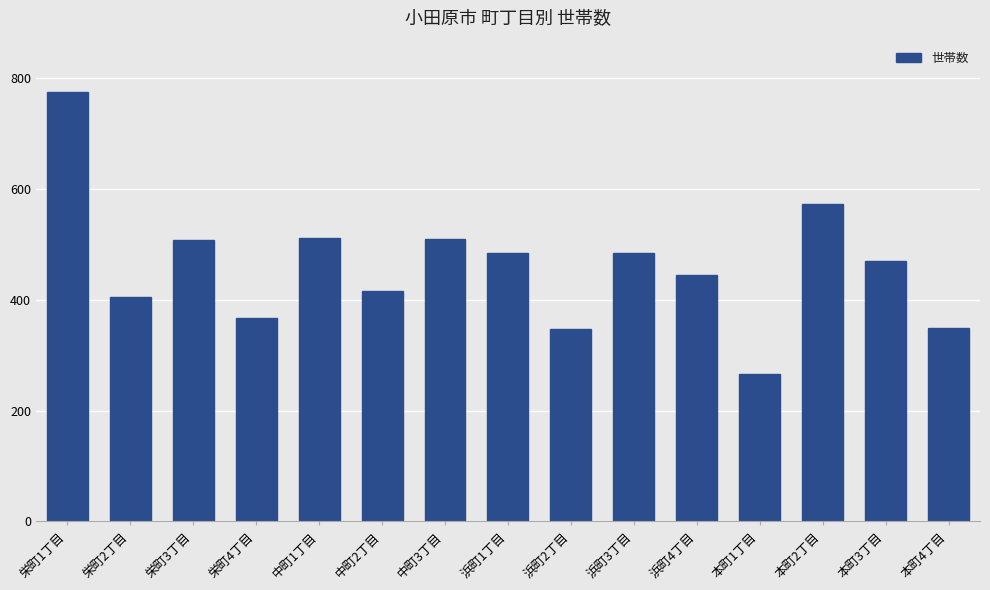

What is the approximate value at 浜町4丁目?

445